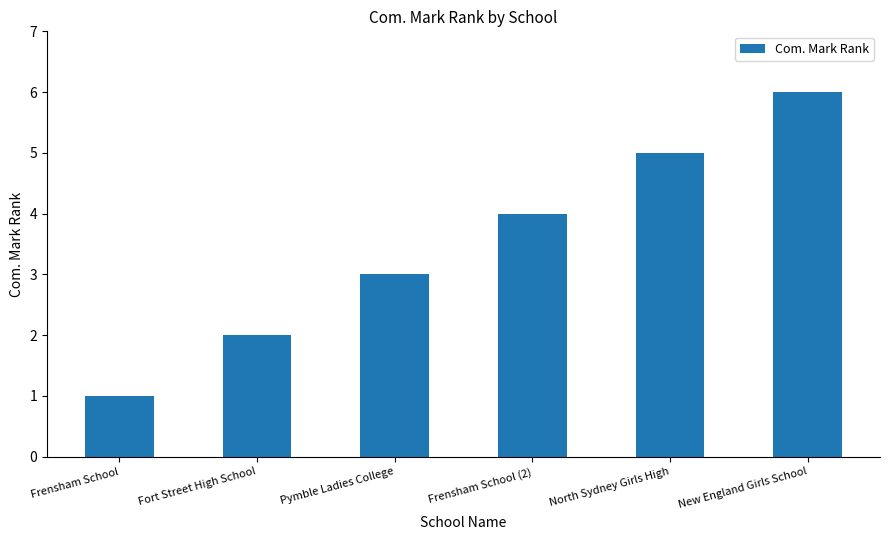

What is the difference between the second highest and second lowest values?

3